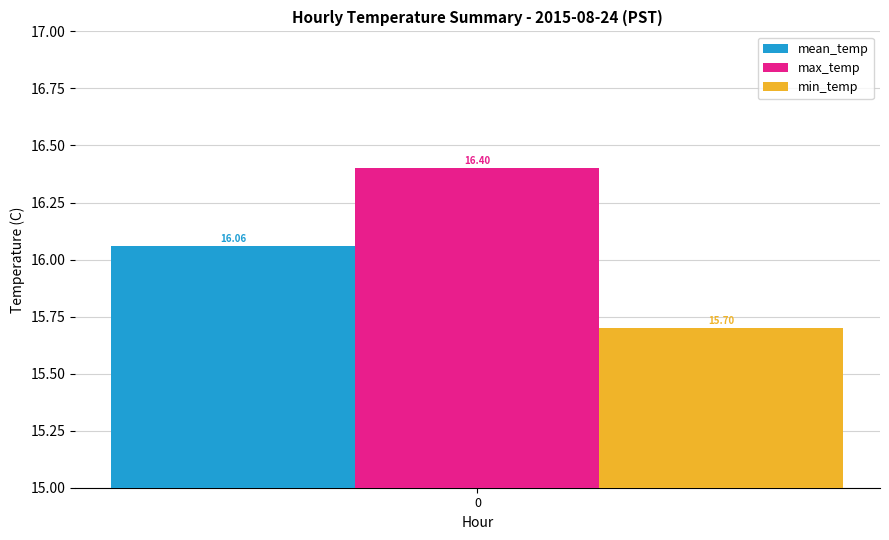

What is the difference between the highest and lowest values at 0?

0.7